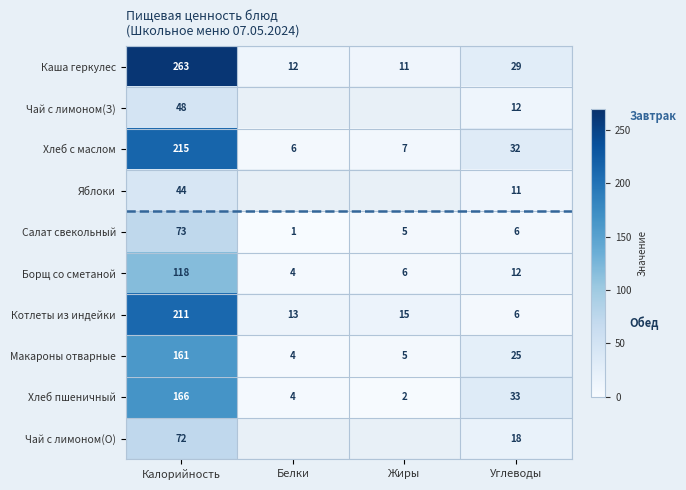

At which category is the sum across all series the highest?

Калорийность